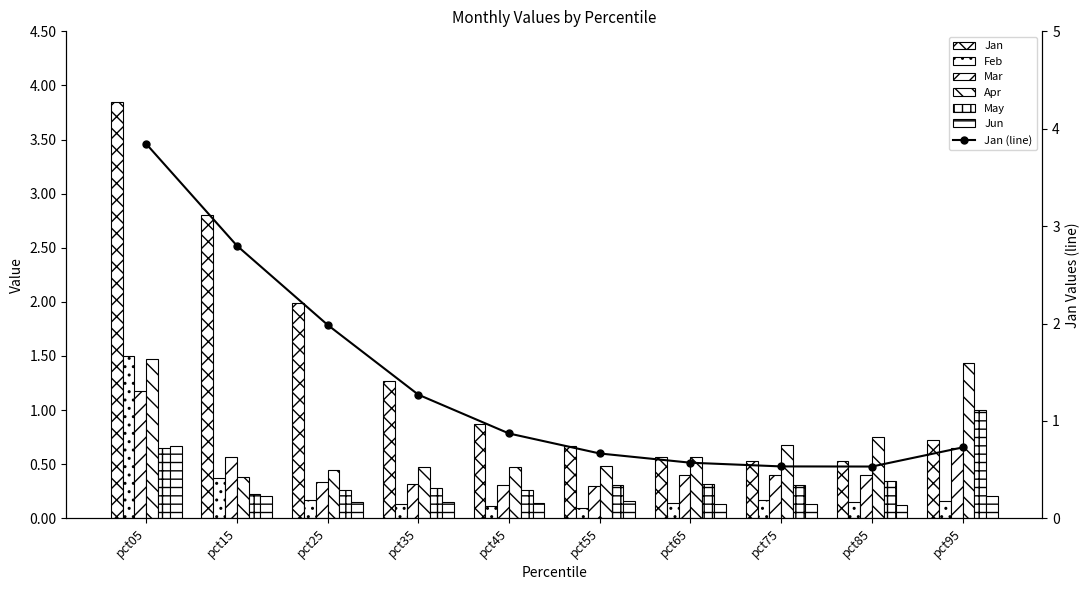

How many data points does each series have?

10